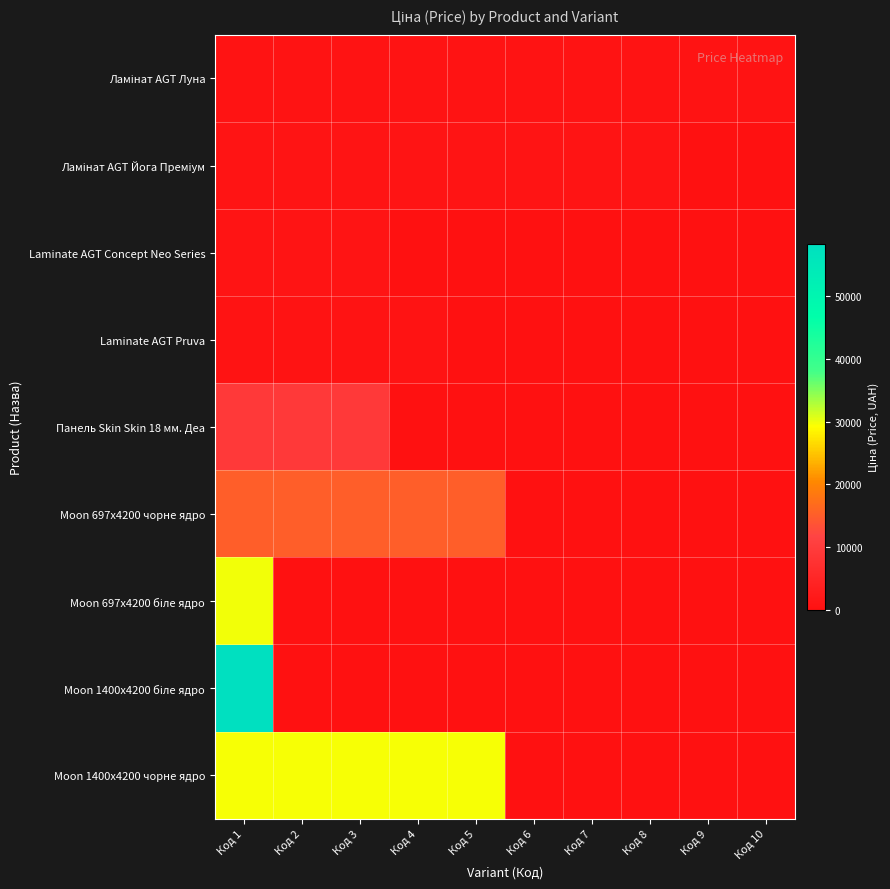

Which series changed the most between Код 1 and Код 6?

Moon 1400x4200 біле ядро